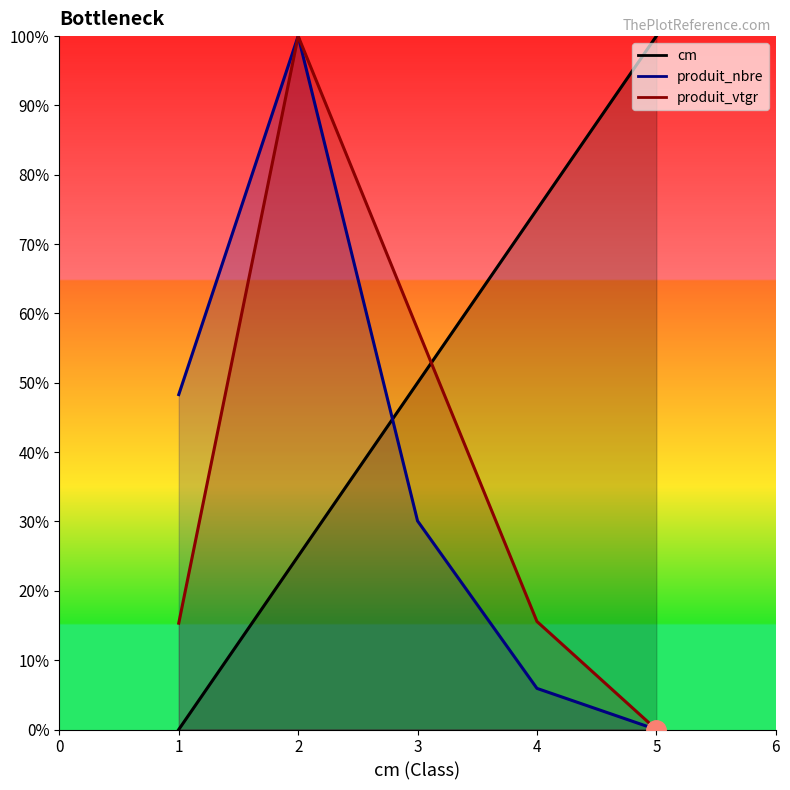

What is the value of the cm point at the 4th from the left?

75.0